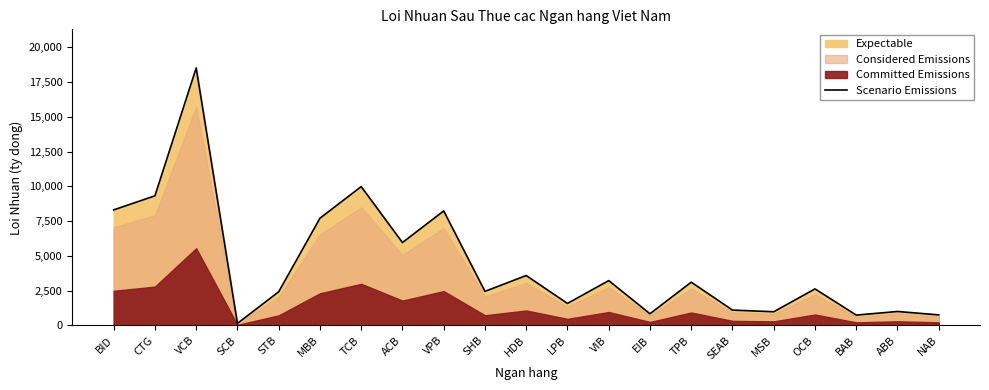

Is it true that the value at BID is 12371?

False